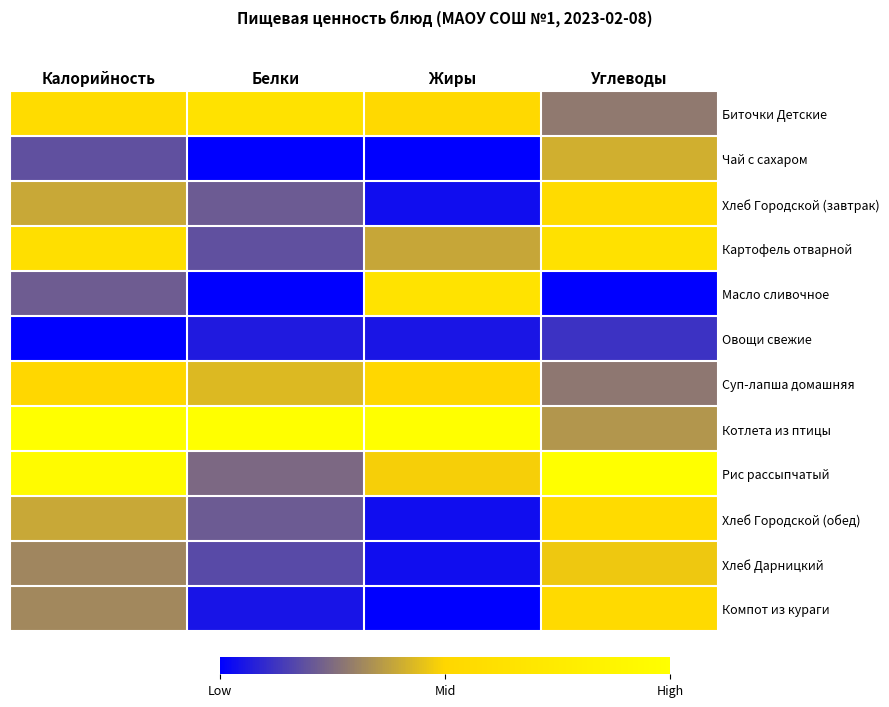

Rank the series at Калорийность from lowest to highest value.

Овощи свежие, Чай с сахаром, Масло сливочное, Хлеб Дарницкий, Компот из кураги, Хлеб Городской (завтрак), Хлеб Городской (обед), Суп-лапша домашняя, Биточки Детские, Картофель отварной, Рис рассыпчатый, Котлета из птицы